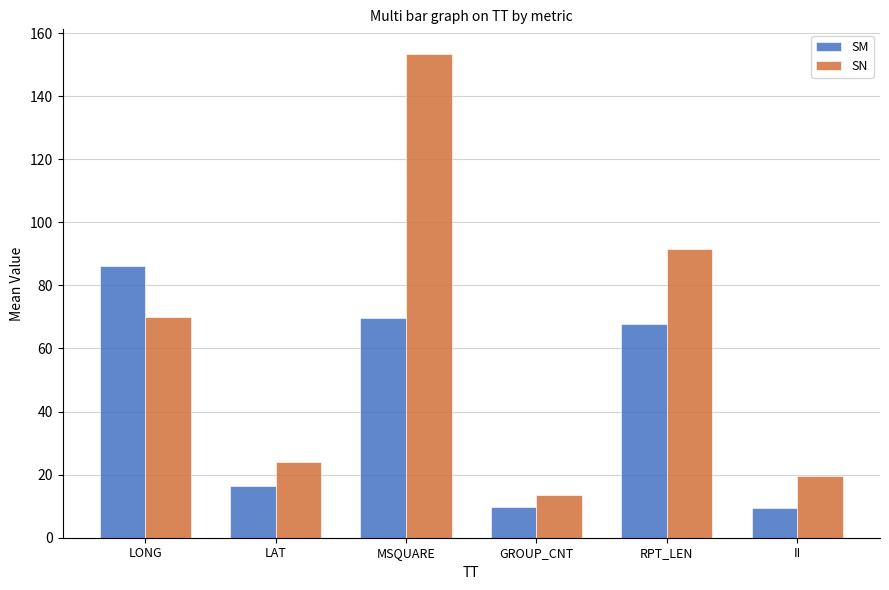

What is the minimum value for SM?

9.3